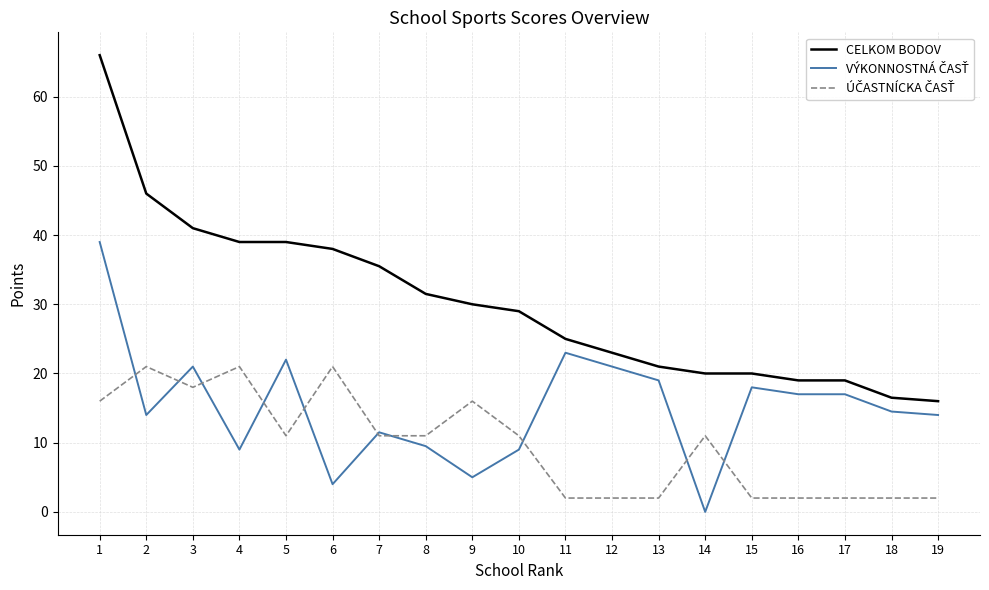

Which series has the largest total across all categories?

CELKOM BODOV